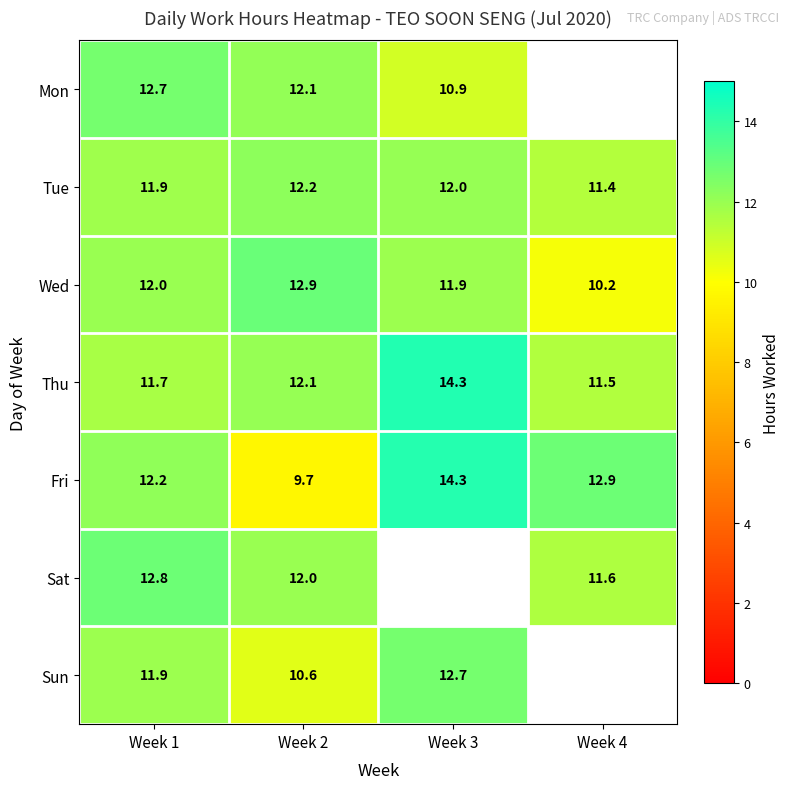

Is it true that Thu equals 14.3 at Week 3?

True